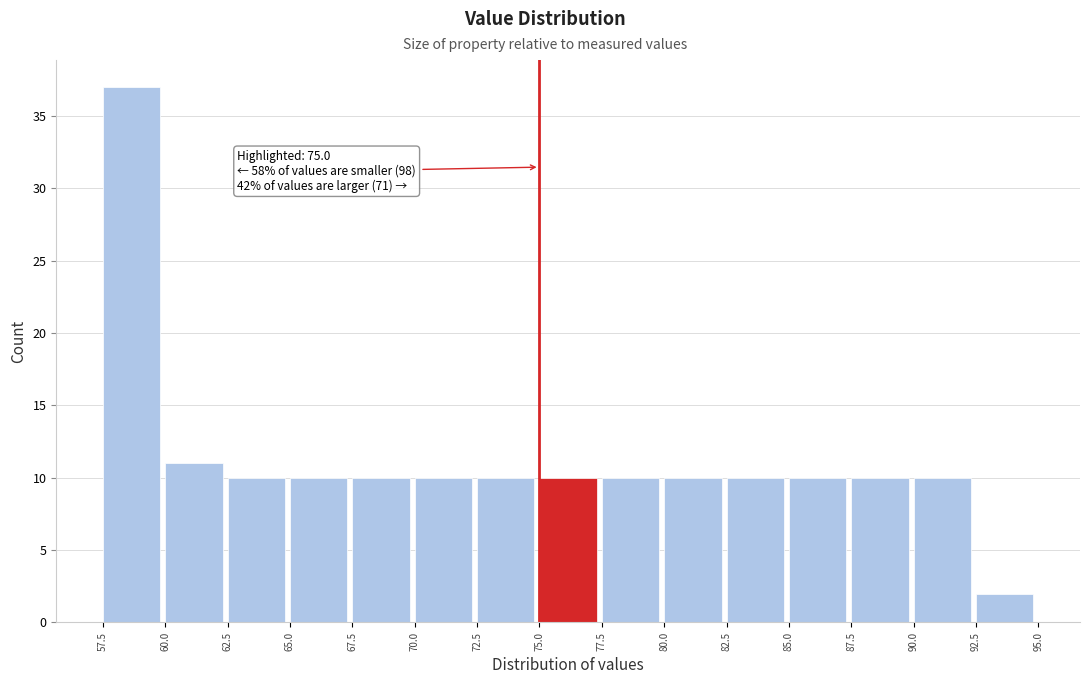

Over which range of the x-axis is the bar tallest?

57.5 to 60.0